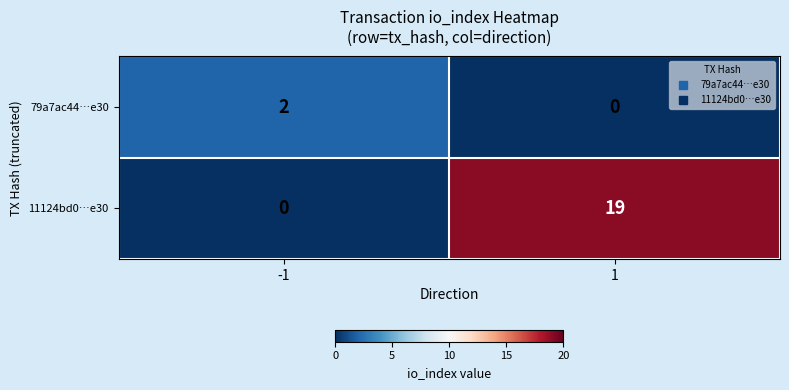

True or false: 79a7ac44…e30 has a value of 0 at 1.

True